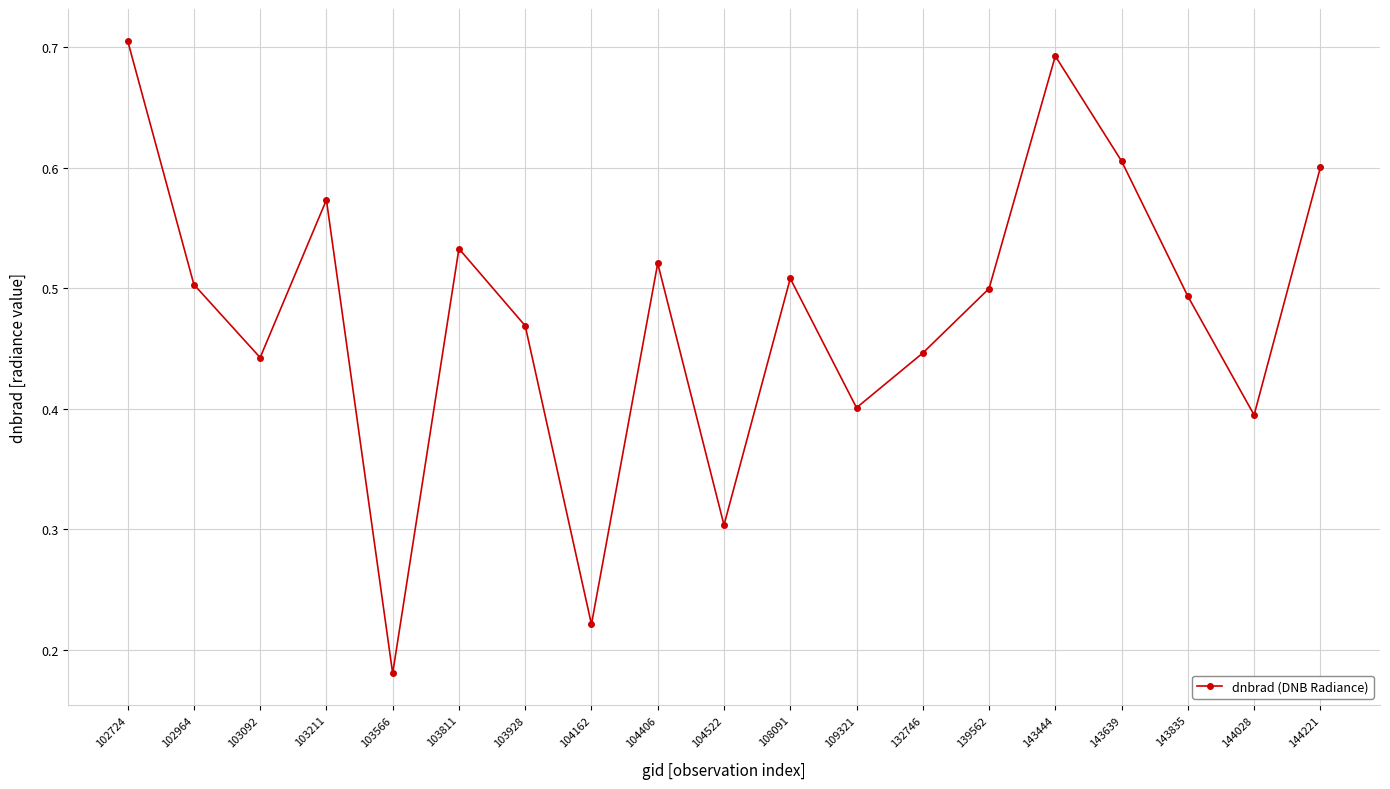

What is the value of the 10th point from the left?

0.3